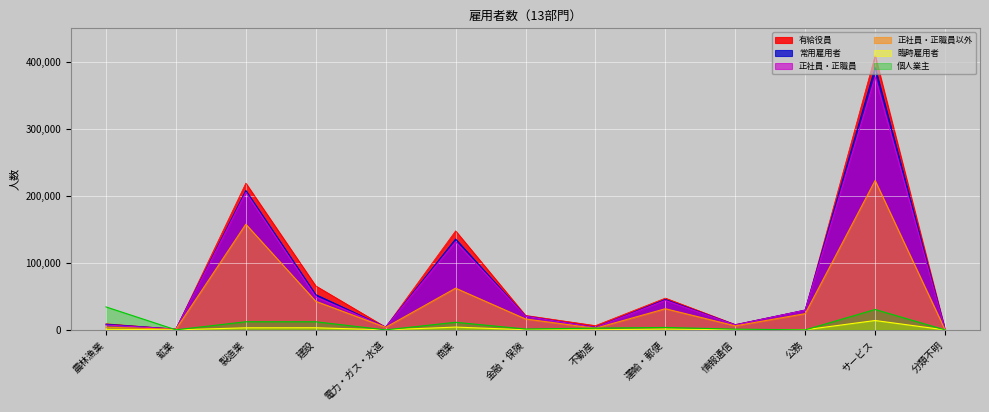

True or false: 有給役員 has more than 0 points higher than both neighbors.

True